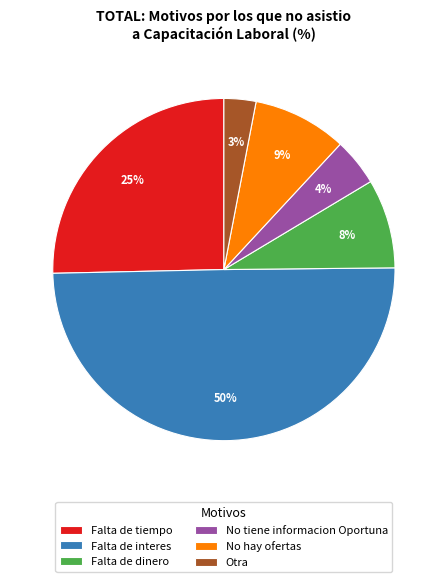

Is it true that Otra is 15% of the pie?

False